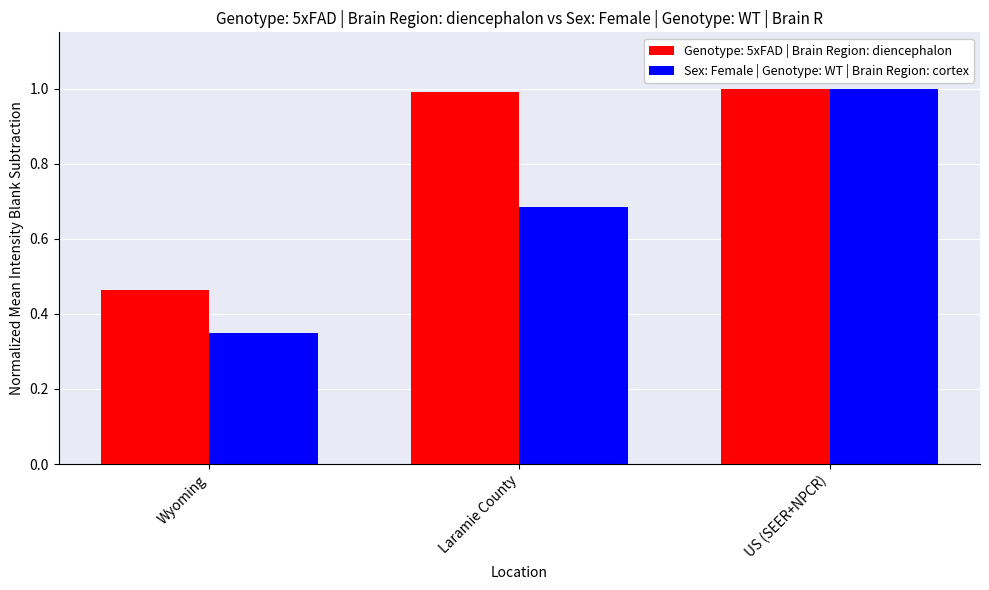

What is the difference between the maximum and minimum values in the Sex: Female | Genotype: WT | Brain Region: cortex series?

0.6